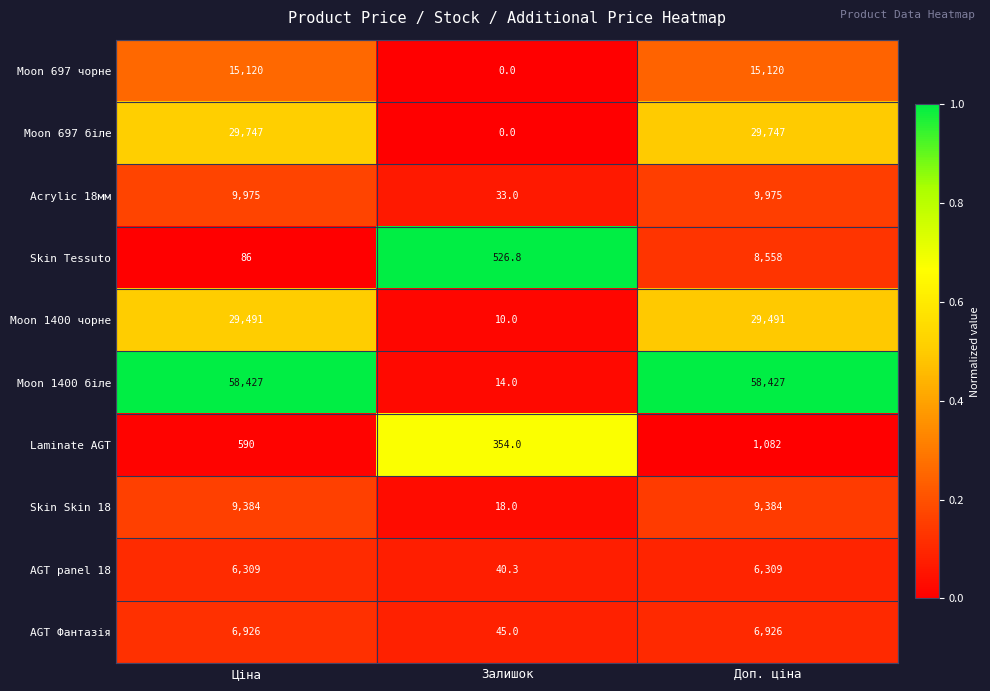

Count the number of data series in this chart.

10